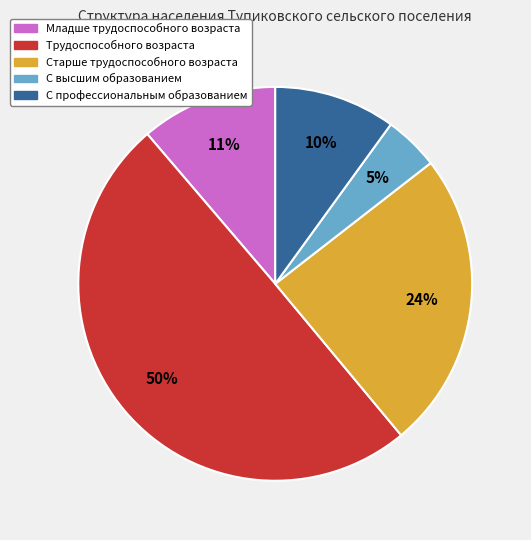

Rank the categories by value from highest to lowest.

Трудоспособного возраста, Старше трудоспособного возраста, Младше трудоспособного возраста, С профессиональным образованием, С высшим образованием